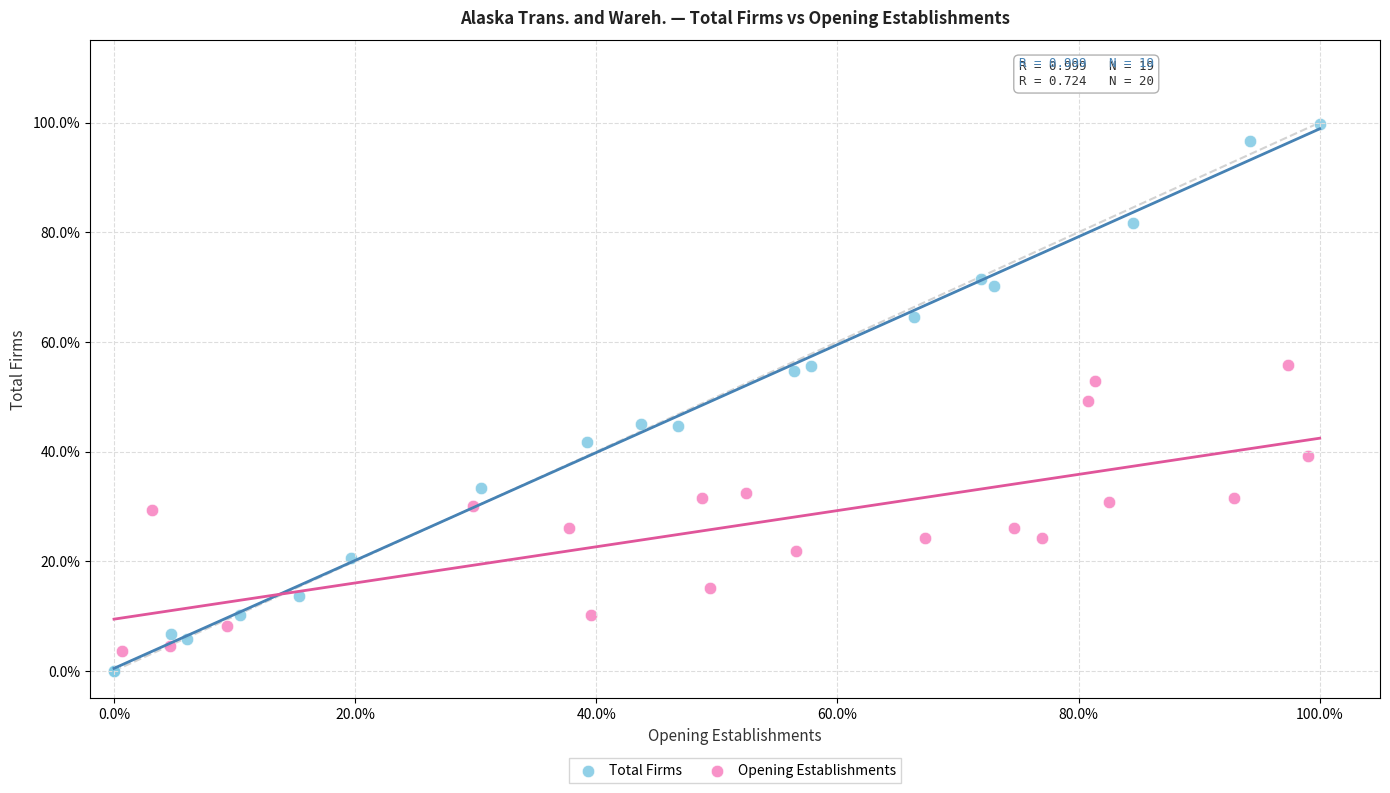

What are all the series names shown in the legend?

Total Firms, Opening Establishments